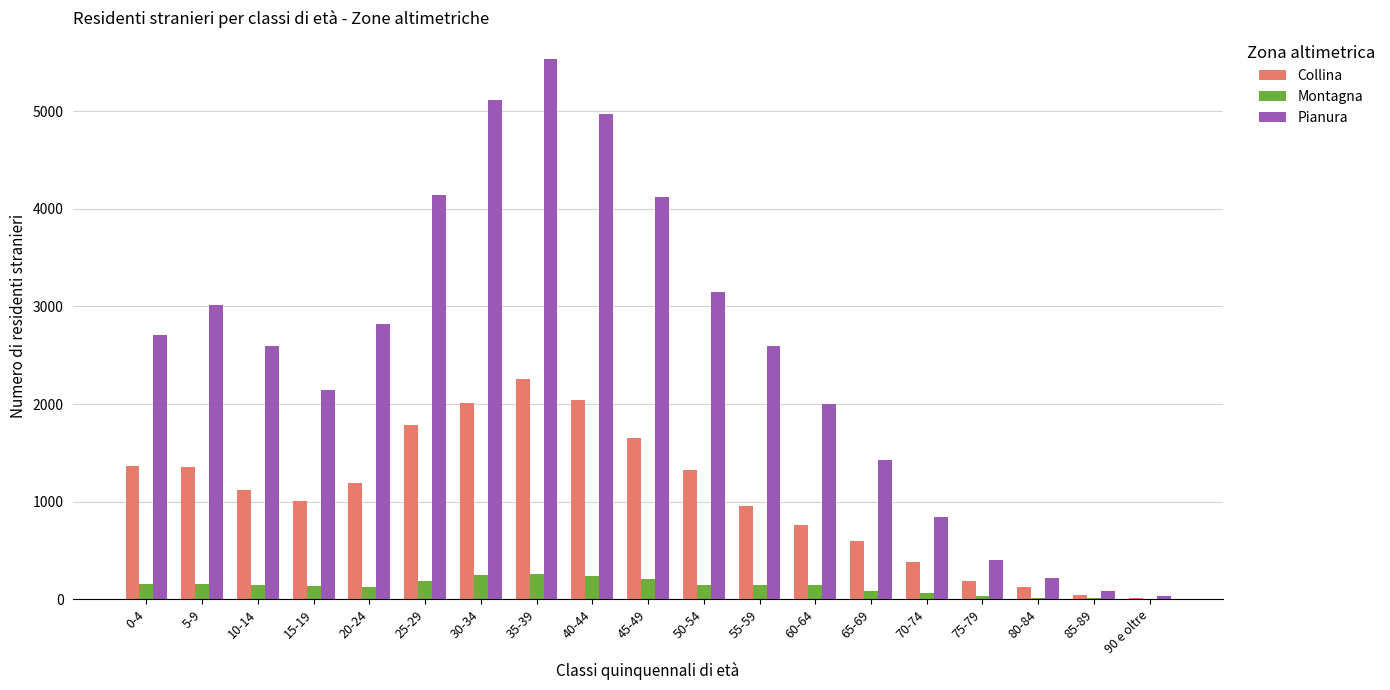

Between 10-14 and 60-64, which series saw the biggest shift?

Pianura